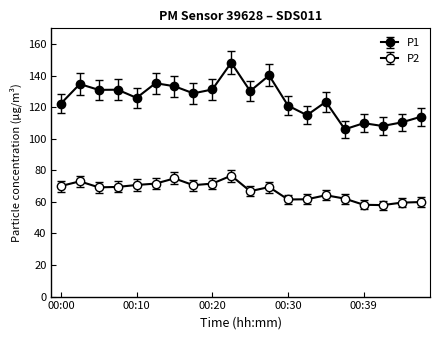

How many data points does each series have?

20